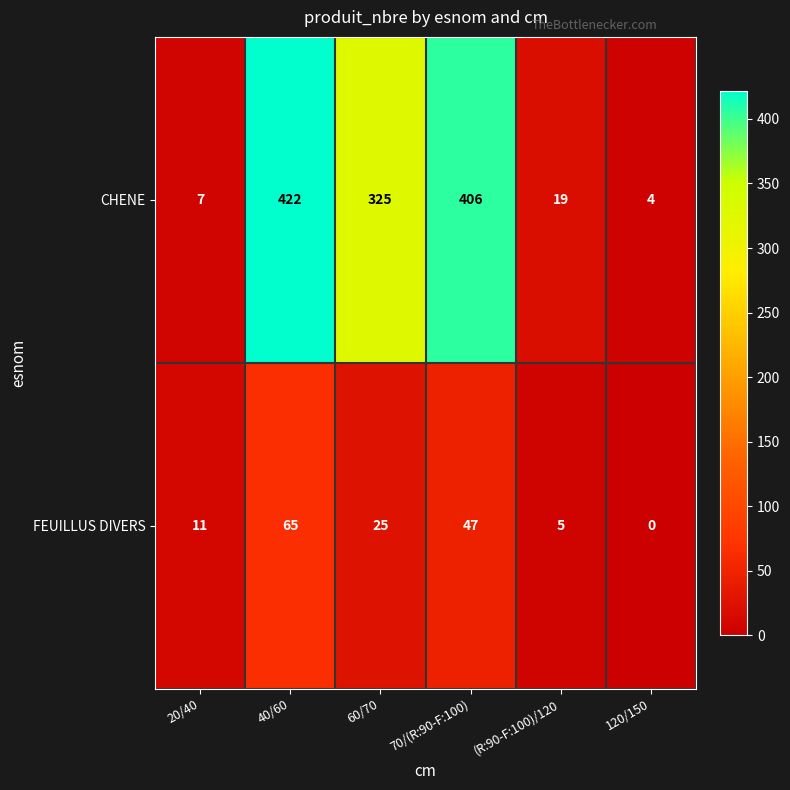

List the series in order of their peak value, lowest first.

FEUILLUS DIVERS, CHENE